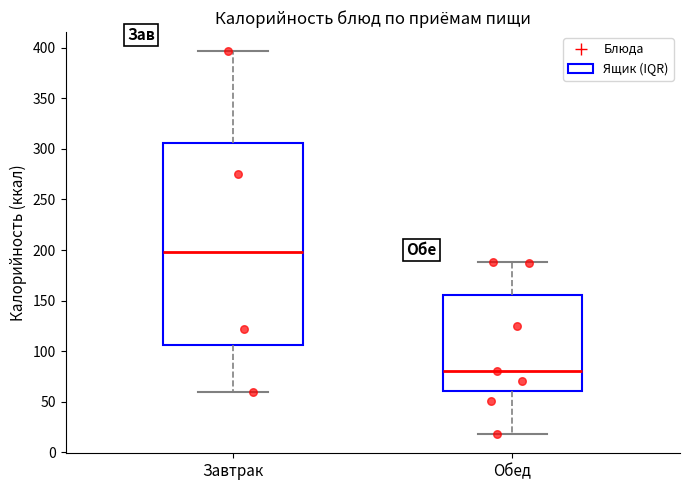

Reading left to right, read every box against the y-axis: the position of its median line, the range the box covers, and the ends of its whiskers. The values are not printed on the chart, so give them approximately, as read against the axis.

Завтрак: median 200, box 105 to 305, whiskers 60 to 395
Обед: median 80, box 60 to 155, whiskers 20 to 190